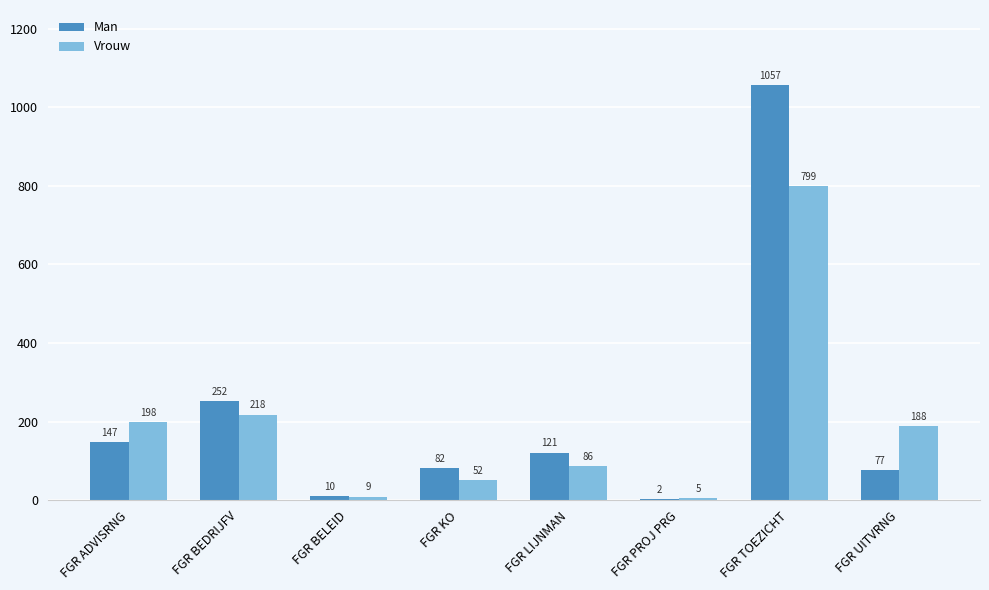

Which series has the largest total across all categories?

Man